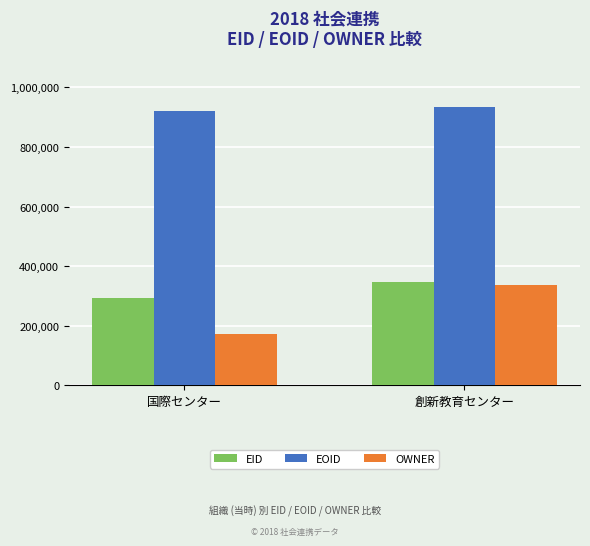

At which label is EID closest to 320263?

国際センター